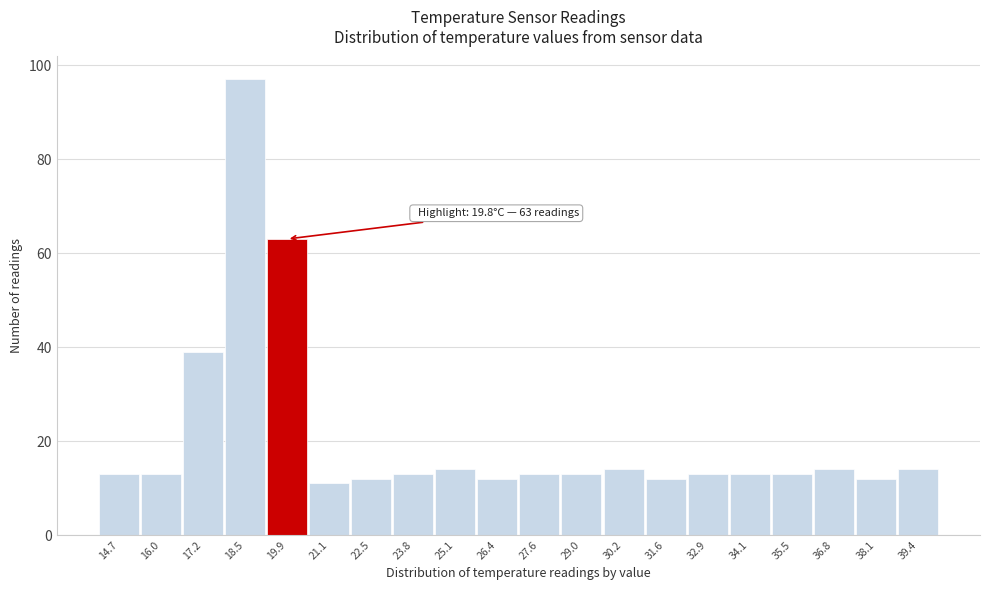

Which range on the x-axis has the tallest bar?

17.9 to 19.2